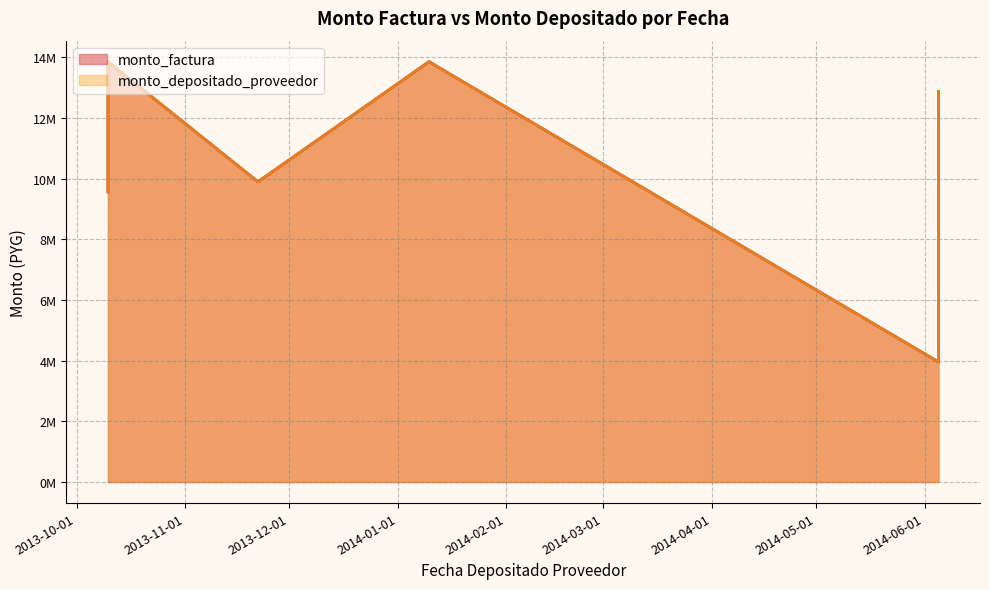

At which category does the chart reach its minimum across all series?

2014-06-05